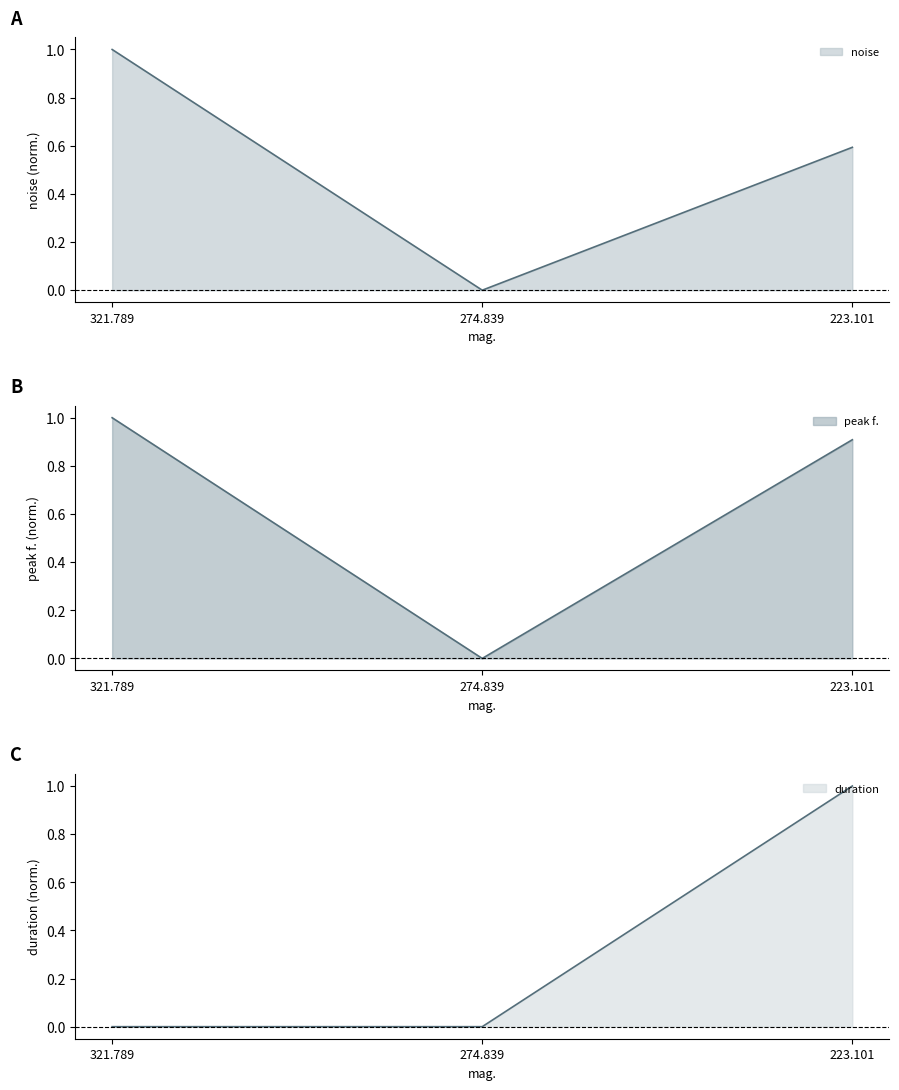

List the labels in order of peak f. value, largest first.

321.789, 223.101, 274.839